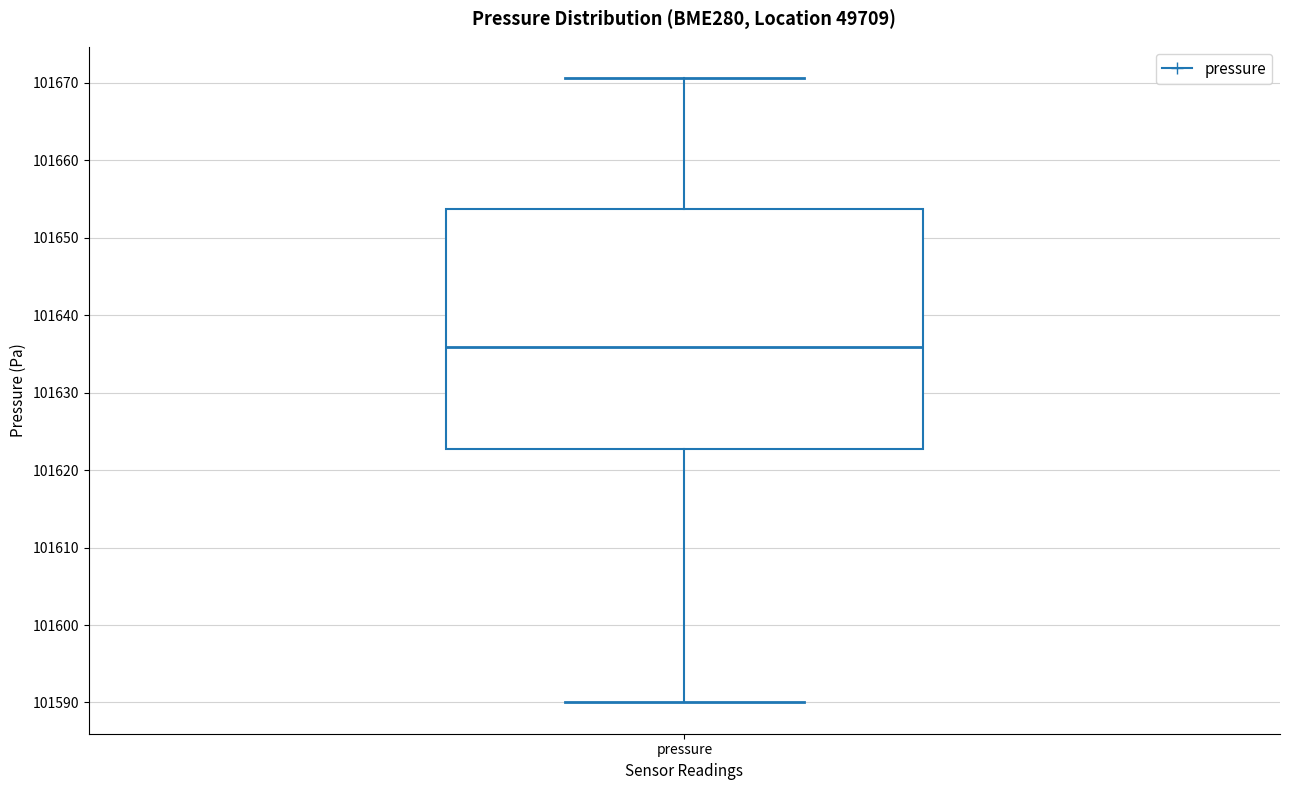

Where does the lower whisker of the box for pressure end on the y-axis? The values are not printed on the chart, so give them approximately, as read against the axis.

101590